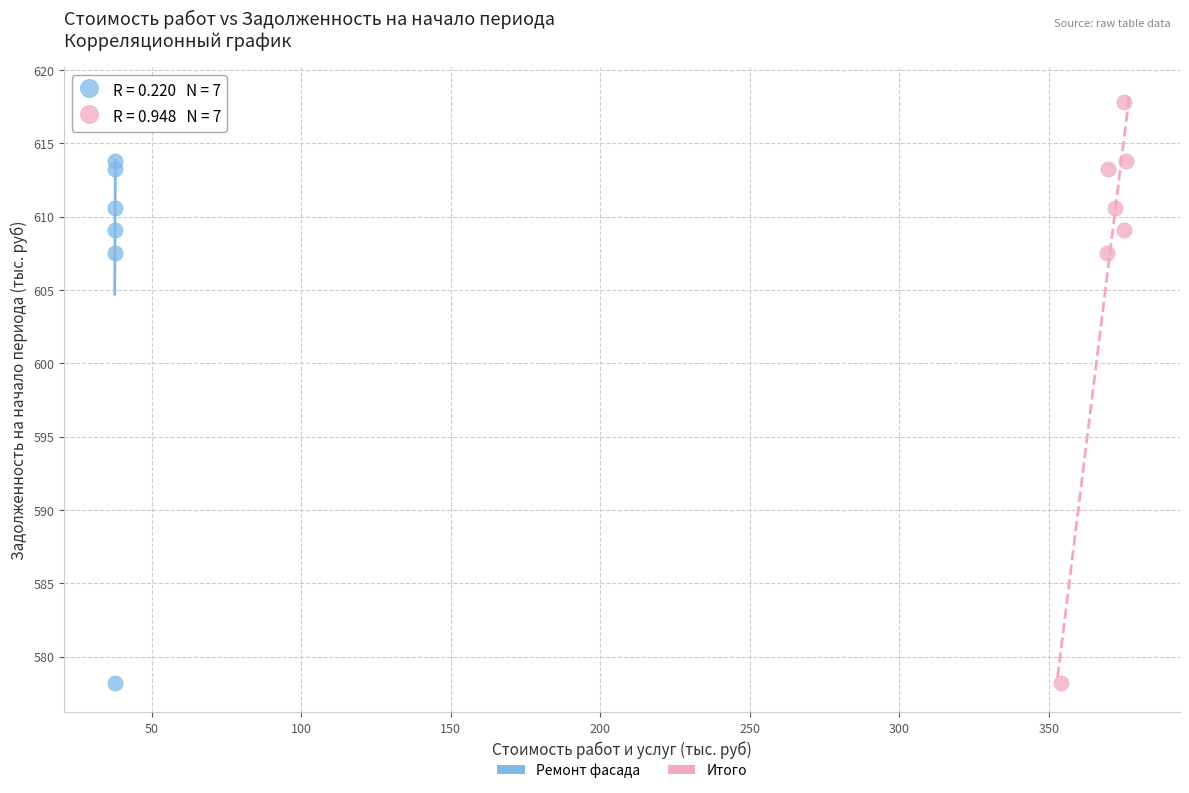

What are all the series names shown in the legend?

Ремонт фасада, Итого